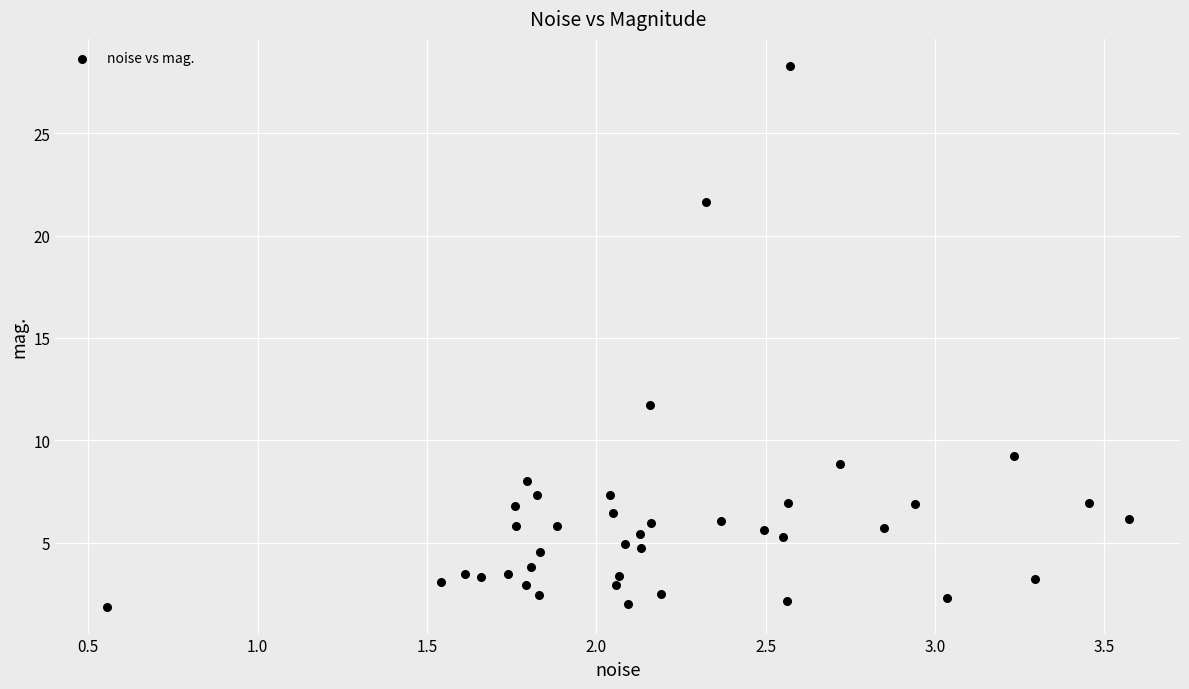

What Y value in the scatter plot is closest to 15?

11.7